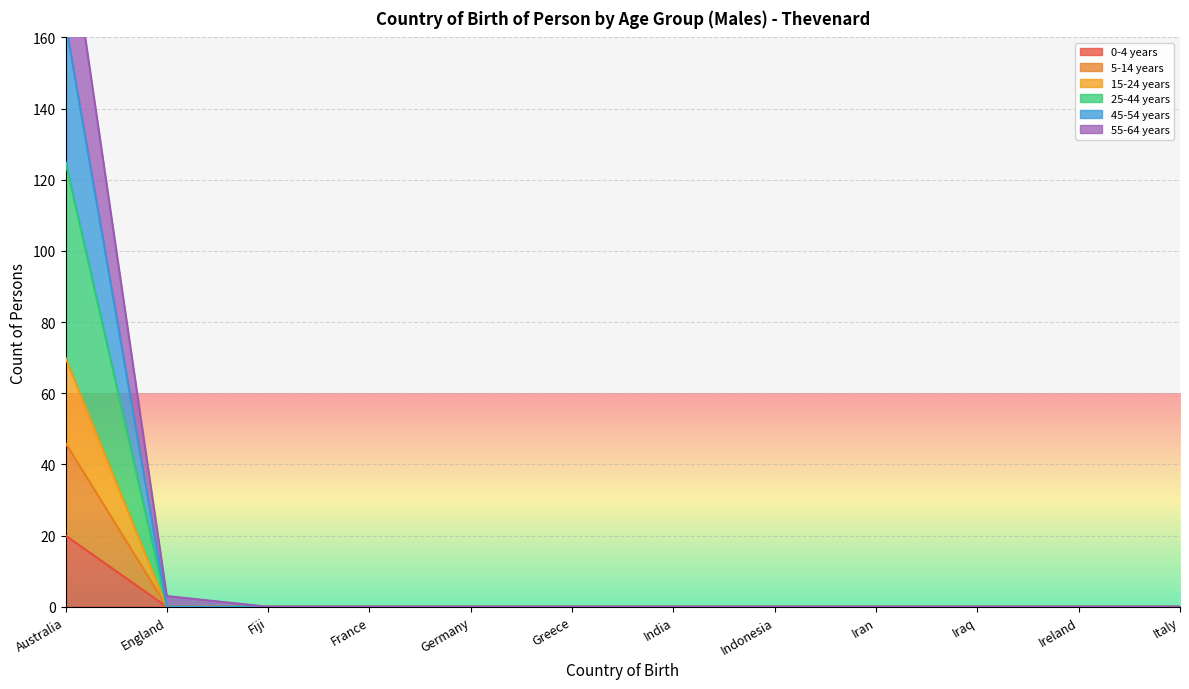

Between England and Germany, which is larger?

England